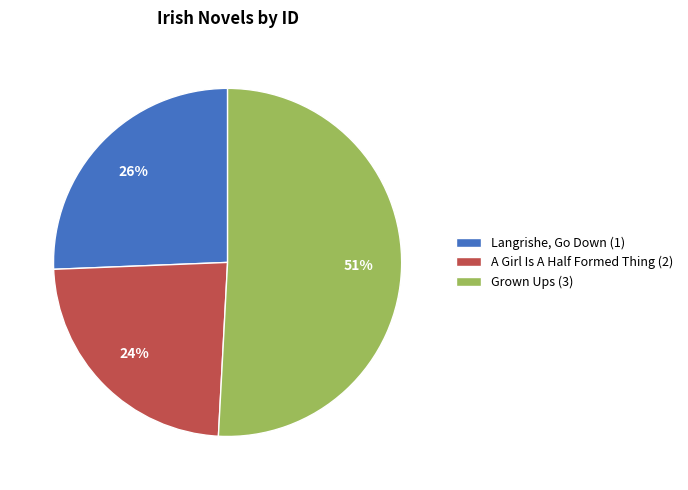

Is the sum of Grown Ups (3) and Langrishe, Go Down (1) greater than half?

Yes